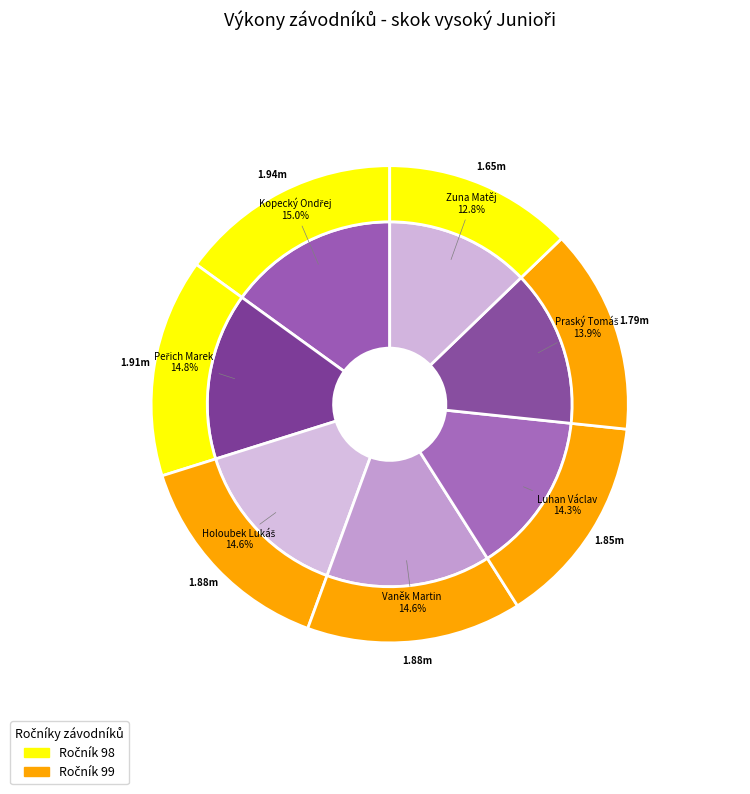

What is the ratio of the value at Kopecký Ondřej to the value at Vaněk Martin?

1.0